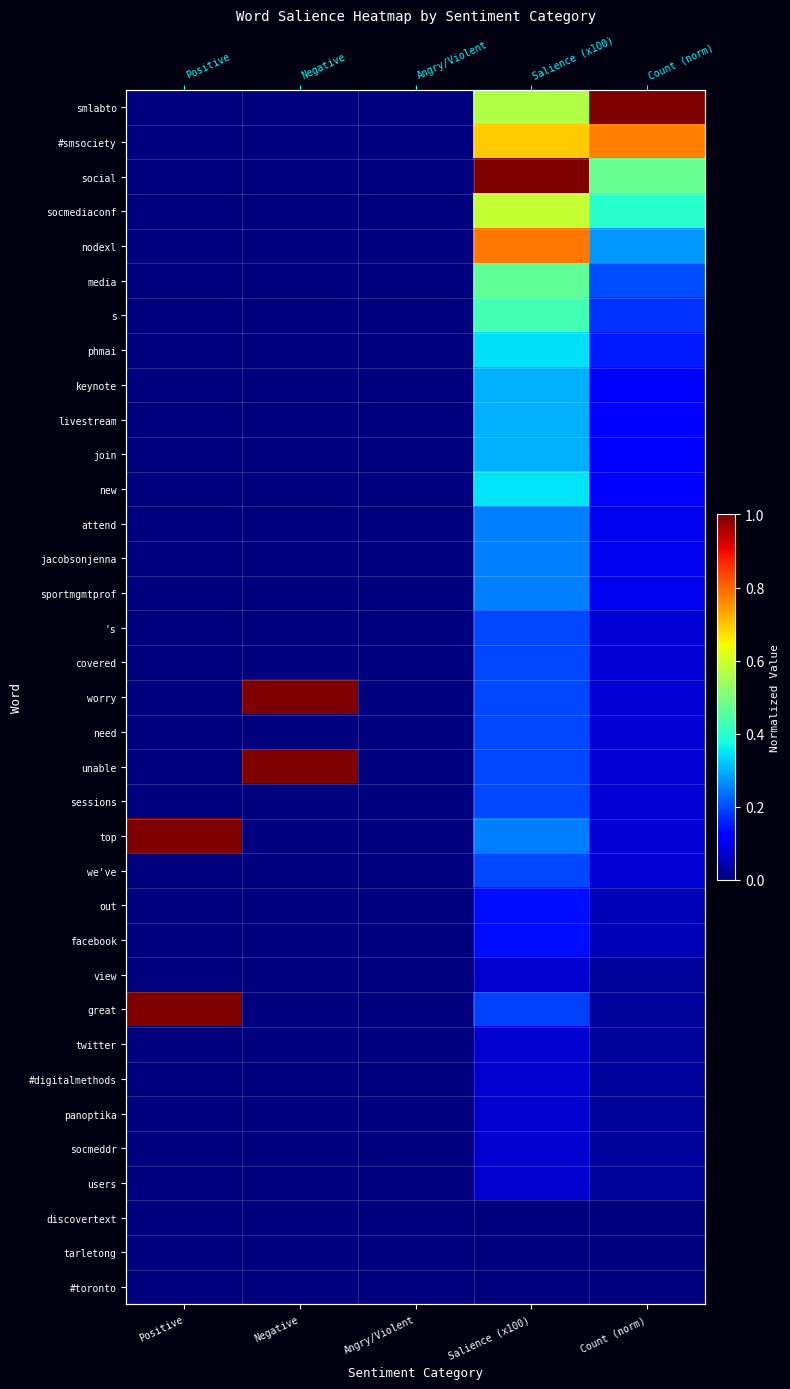

Is it true that covered equals 0.1 at Count (norm)?

True